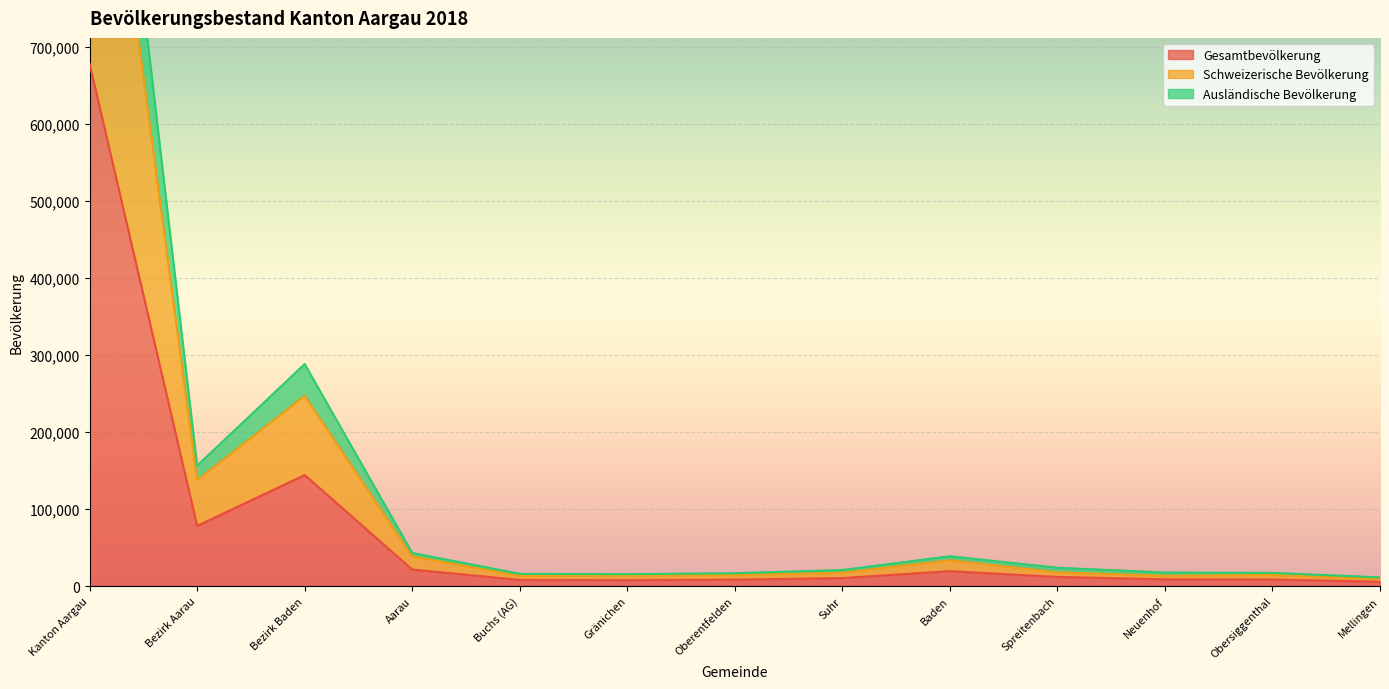

Reading left to right, list all the values displayed in this chart.

Gesamtbevölkerung: 677387	78111	144043	21459	7950	7742	8353	10403	19339	11883	8783	8559	5633
Schweizerische Bevölkerung: 1185183	137547	246922	38429	13167	13796	14119	17327	33463	17789	13286	14433	9375
Ausländische Bevölkerung: 1354774	156222	288086	42918	15900	15484	16706	20806	38678	23766	17566	17118	11266